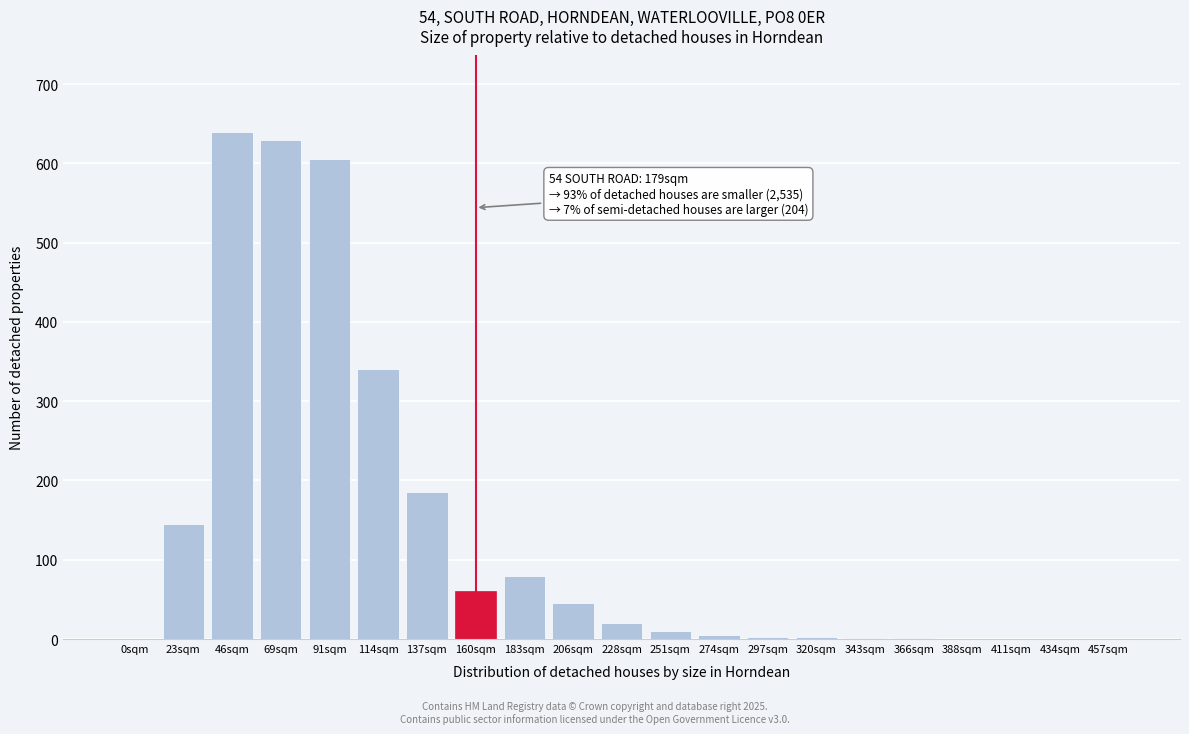

Is it true that the value at 206sqm is 74?

False